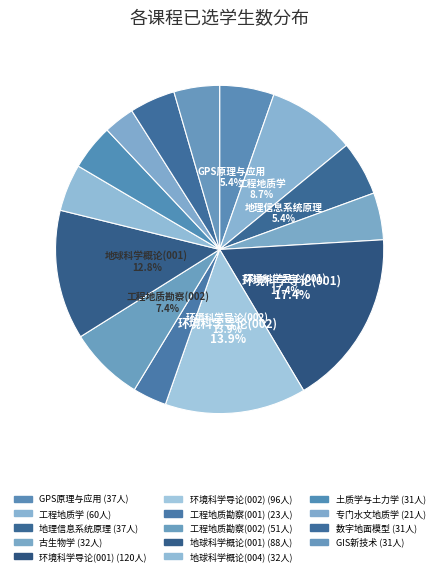

What is the change in value from GPS原理与应用 to 土质学与土力学?

-6